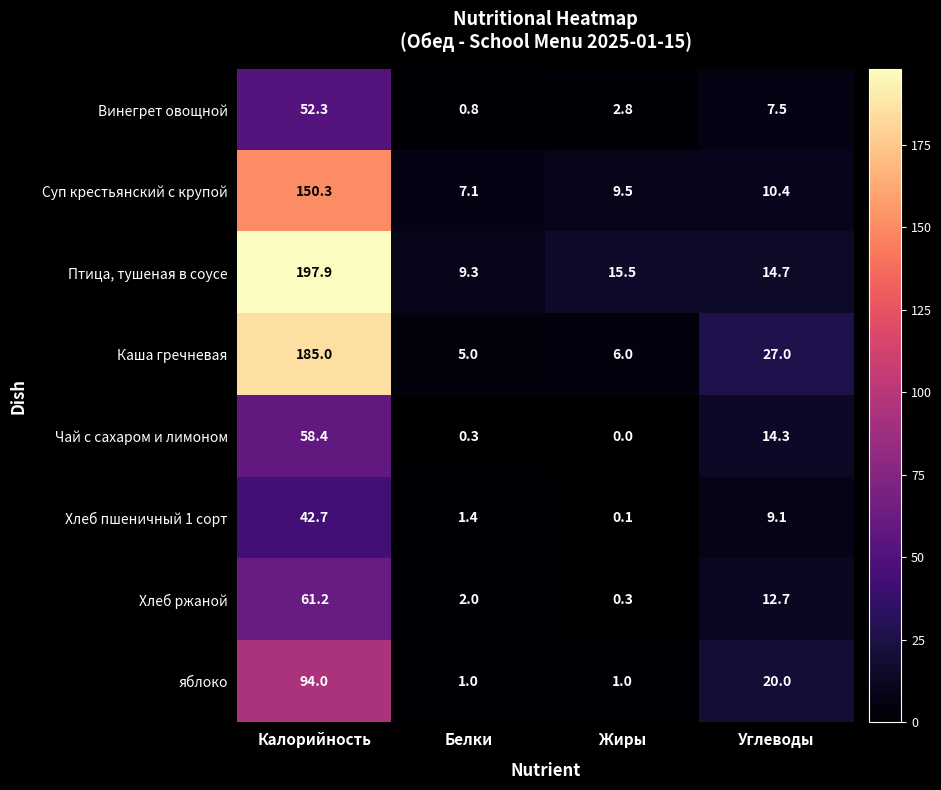

At which label does Суп крестьянский с крупой reach its minimum?

Белки